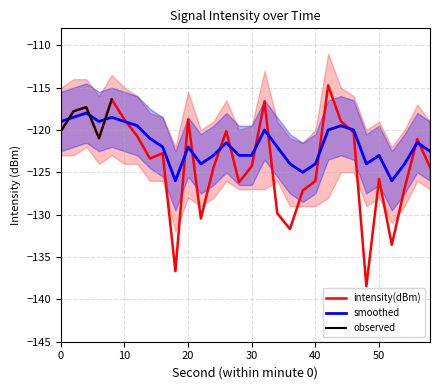

How many categories are shown in the chart?

30